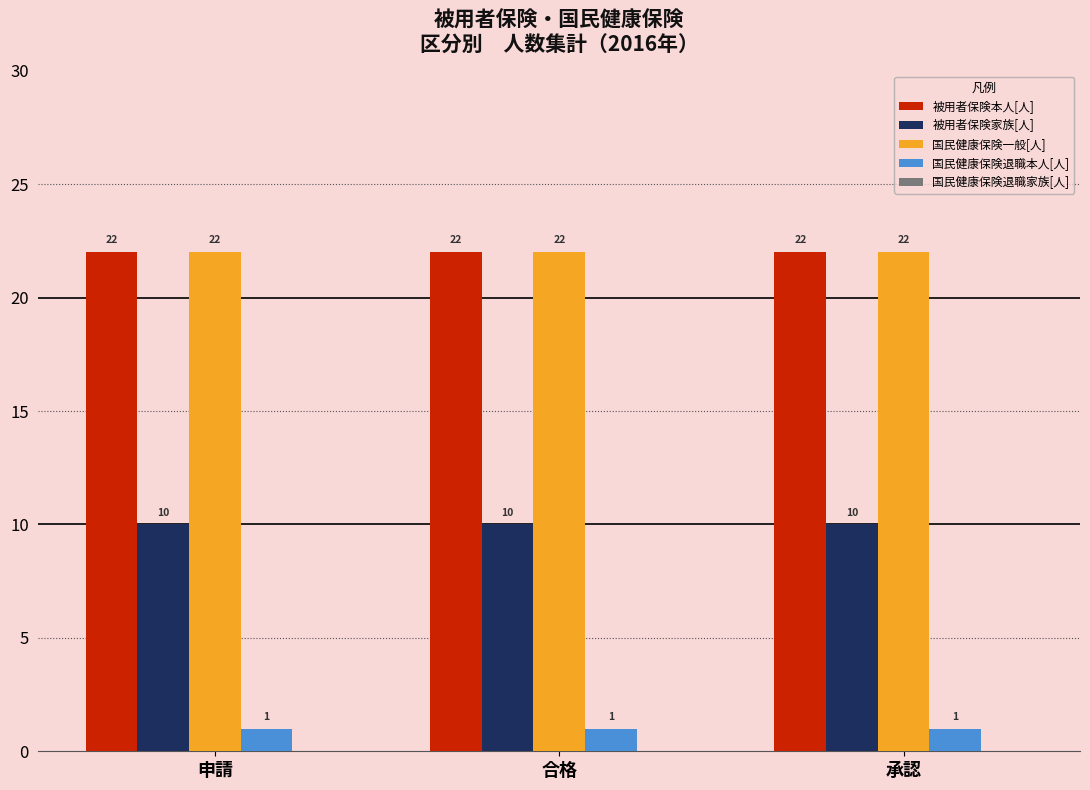

True or false: 国民健康保険退職本人[人] has a value of 0 at 申請.

False